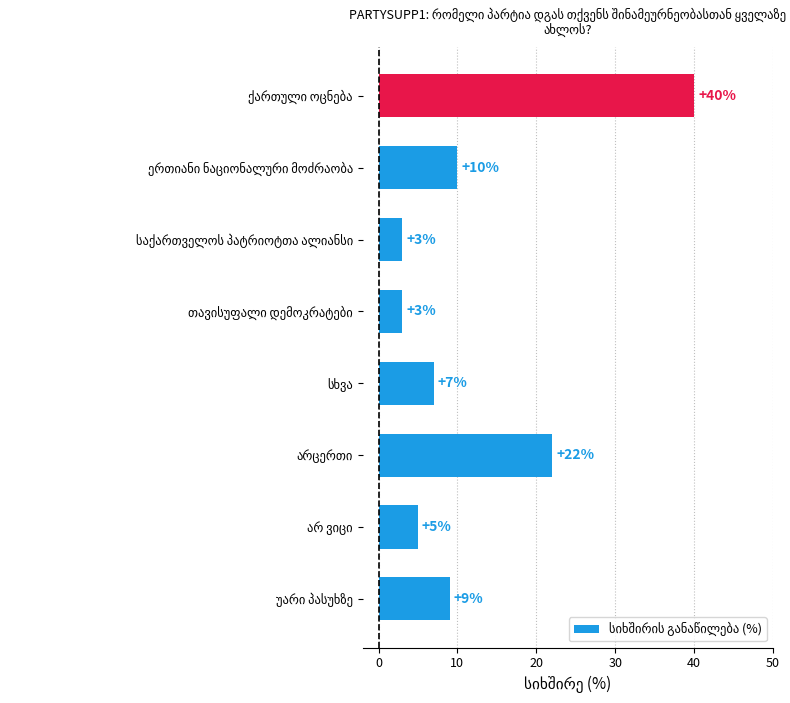

Reading bottom to top, list all the values displayed in this chart.

9	5	22	7	3	3	10	40